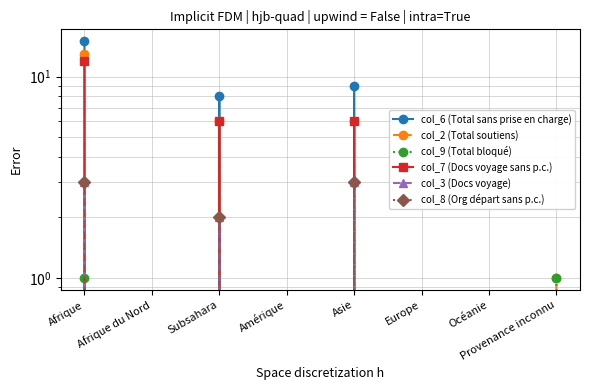

Reading left to right, what are all the values shown in this chart?

col_6 (Total sans prise en charge): Afrique=15	Afrique du Nord=0	Subsahara=8	Amérique=0	Asie=9	Europe=0	Océanie=0	Provenance inconnu=0
col_2 (Total soutiens): Afrique=13	Afrique du Nord=0	Subsahara=6	Amérique=0	Asie=6	Europe=0	Océanie=0	Provenance inconnu=1
col_9 (Total bloqué): Afrique=1	Afrique du Nord=0	Subsahara=0	Amérique=0	Asie=0	Europe=0	Océanie=0	Provenance inconnu=1
col_7 (Docs voyage sans p.c.): Afrique=12	Afrique du Nord=0	Subsahara=6	Amérique=0	Asie=6	Europe=0	Océanie=0	Provenance inconnu=0
col_3 (Docs voyage): Afrique=3	Afrique du Nord=0	Subsahara=2	Amérique=0	Asie=3	Europe=0	Océanie=0	Provenance inconnu=0
col_8 (Org départ sans p.c.): Afrique=3	Afrique du Nord=0	Subsahara=2	Amérique=0	Asie=3	Europe=0	Océanie=0	Provenance inconnu=0